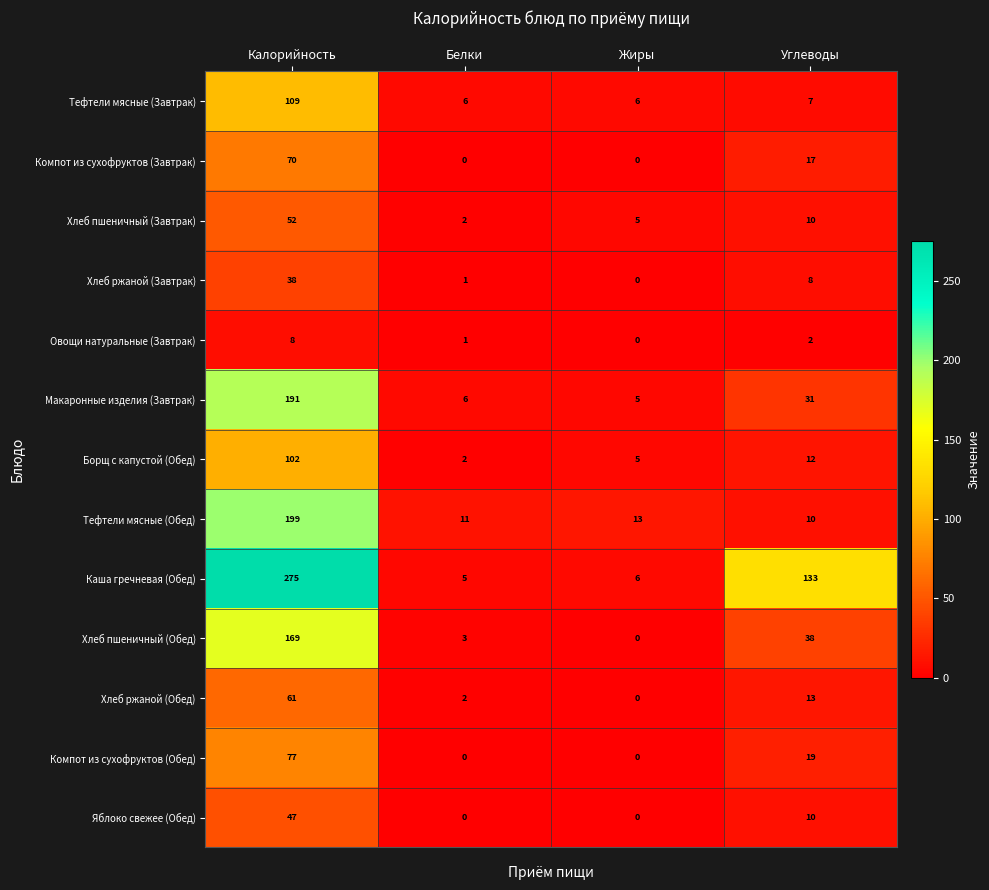

Read the Яблоко свежее (Обед) value at Калорийность.

47